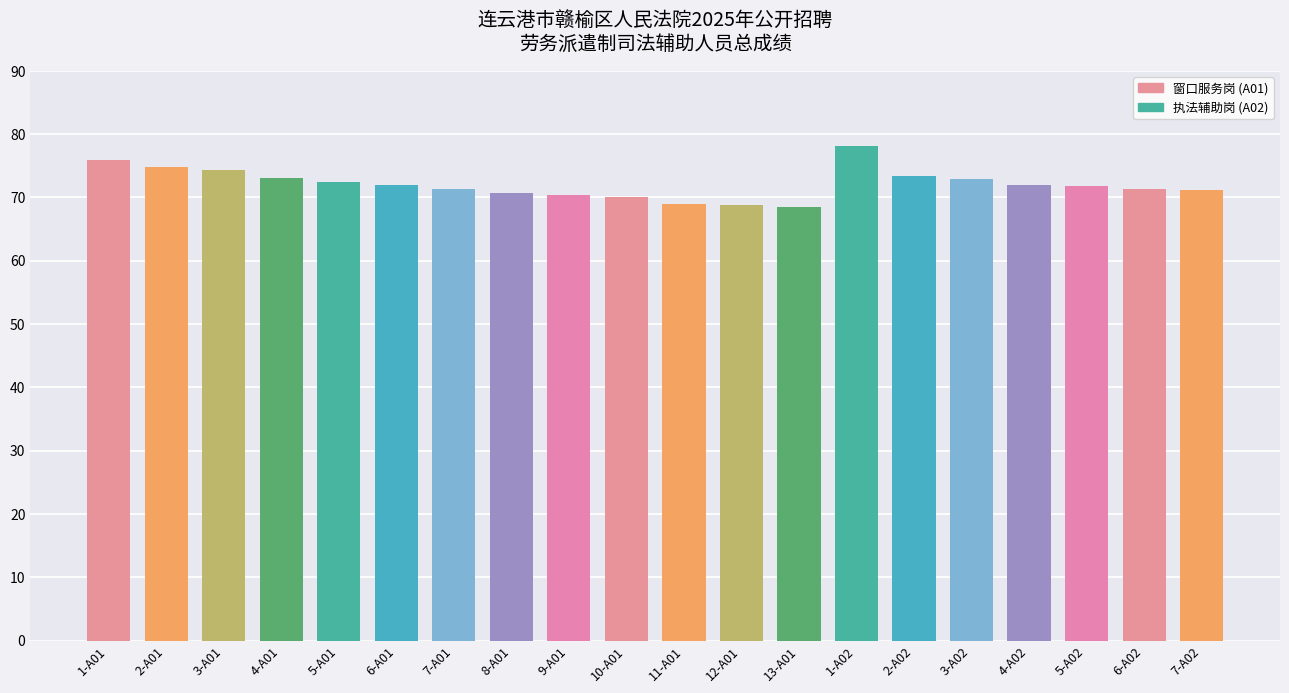

Approximately how many times larger is the value at 2-A01 compared to 7-A02?

1.1